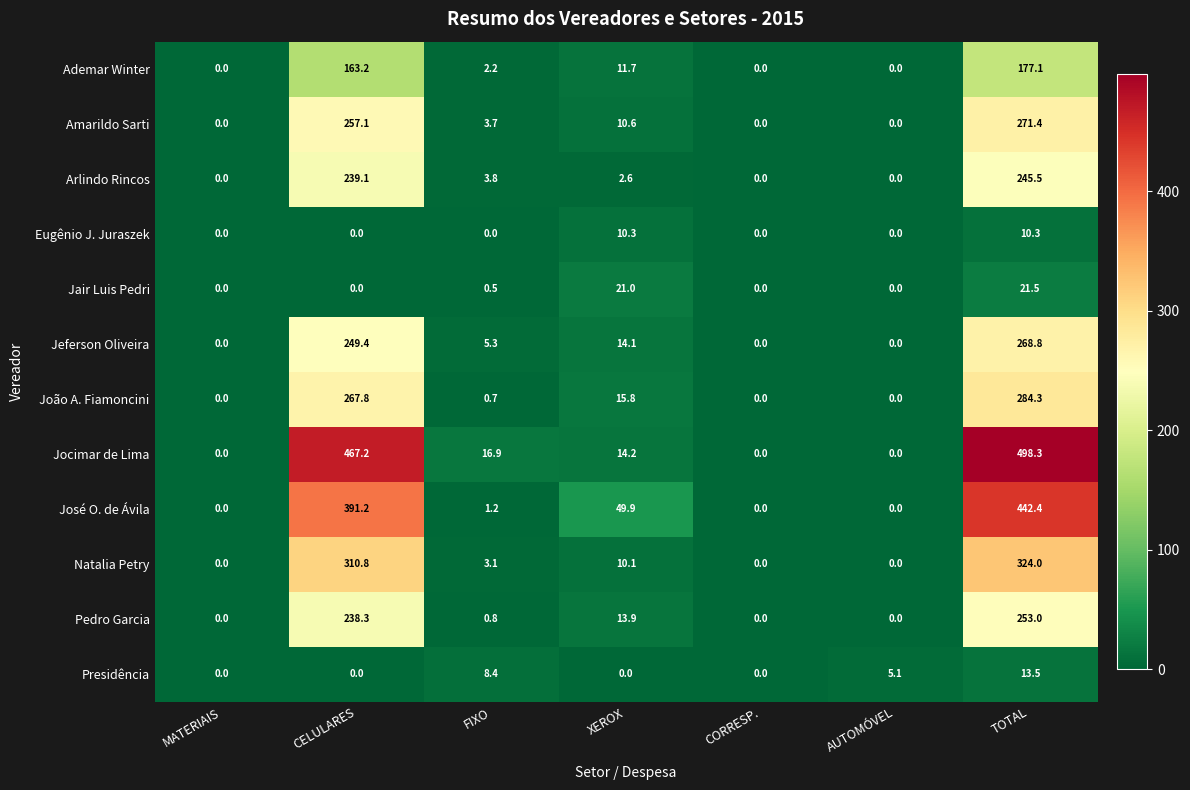

Where is Pedro Garcia nearest to the value 126?

XEROX